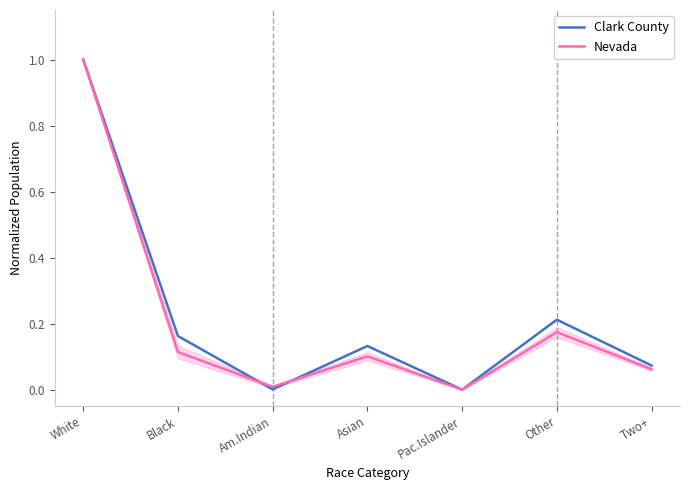

How many times do Clark County and Nevada cross each other?

2